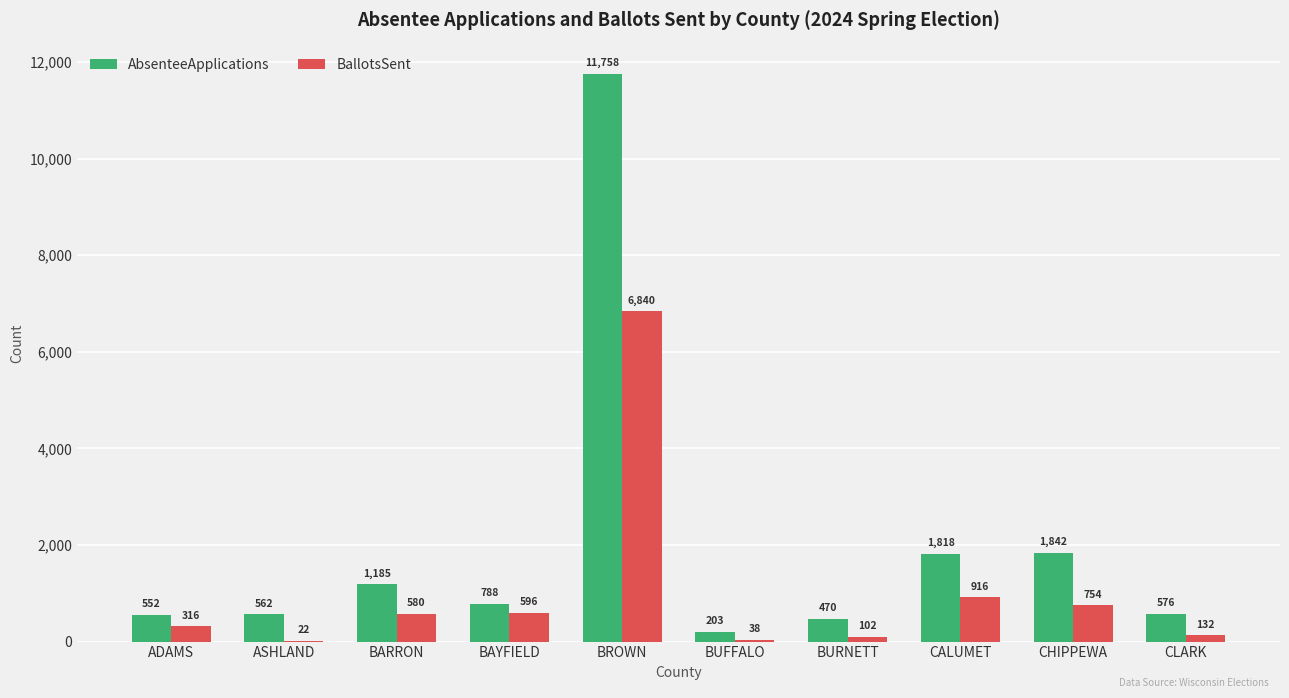

The AbsenteeApplications series shows 552 at ADAMS. True or false?

True